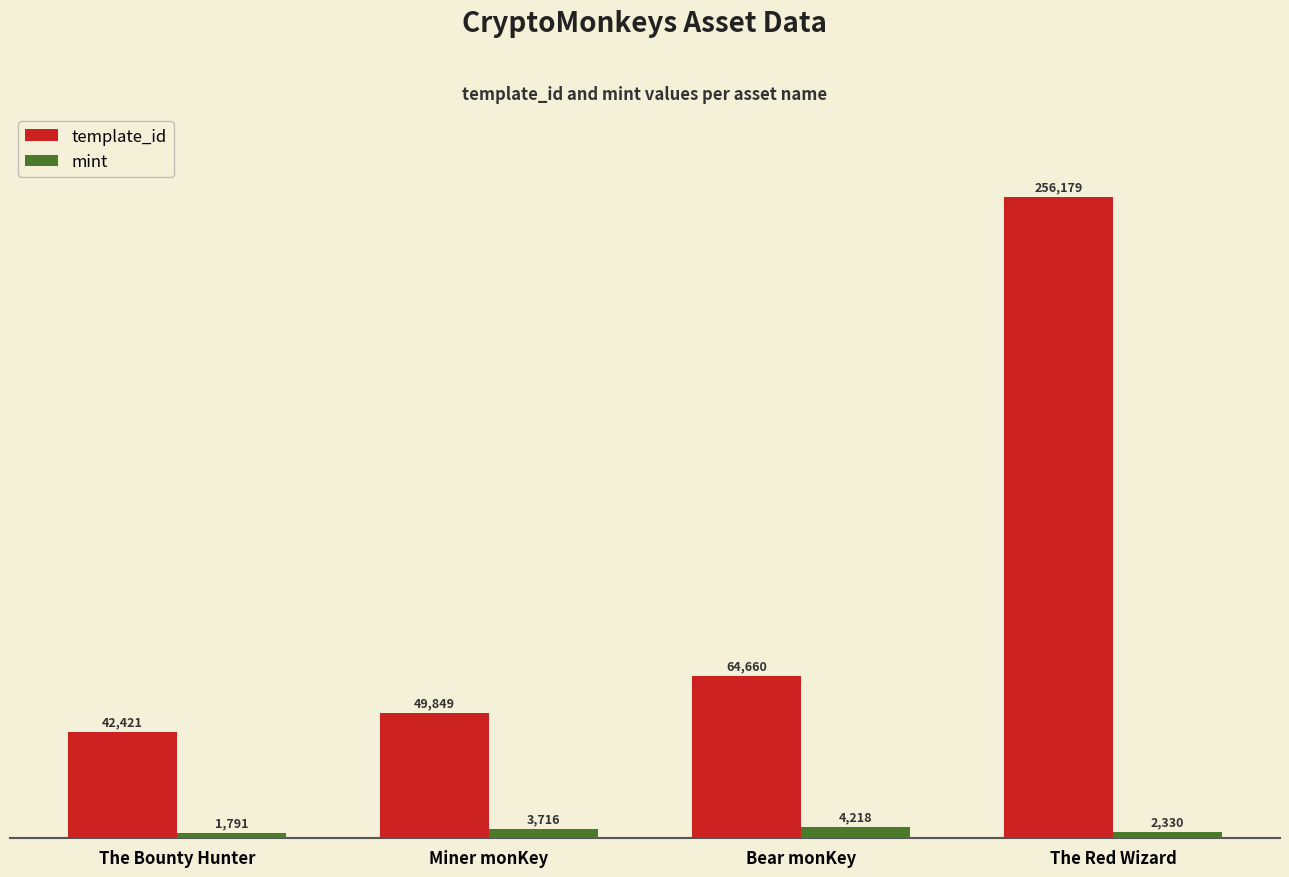

True or false: mint has a value of 2330 at The Red Wizard.

True